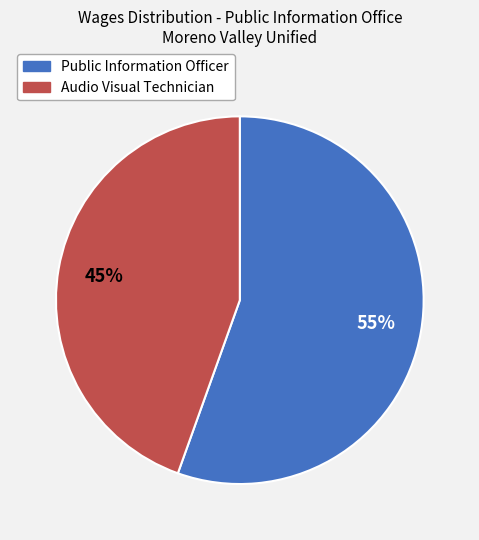

Do Audio Visual Technician and Public Information Officer together represent more than half of the pie?

Yes